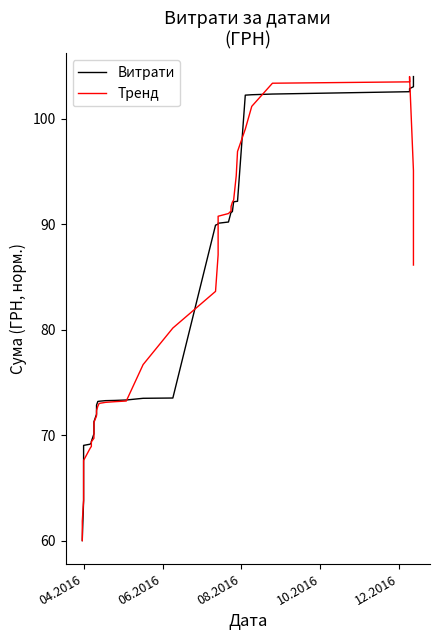

Does the chart display data point markers on the line(s)?

No